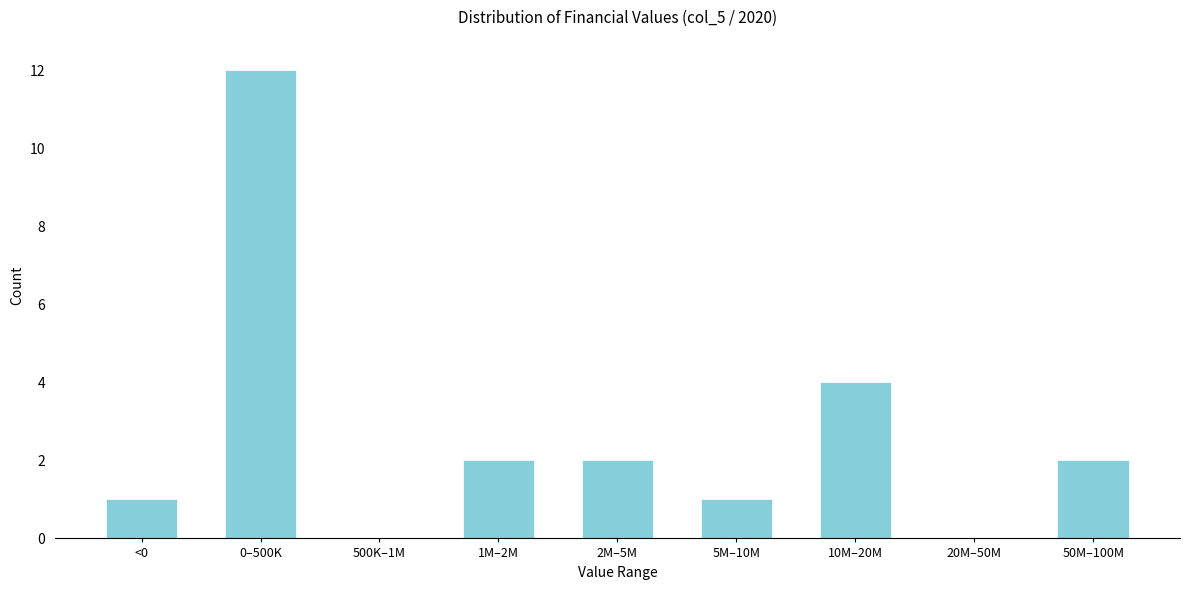

Reading left to right, transcribe all the data shown in this chart.

<0=1	0–500K=12	500K–1M=0	1M–2M=2	2M–5M=2	5M–10M=1	10M–20M=4	20M–50M=0	50M–100M=2